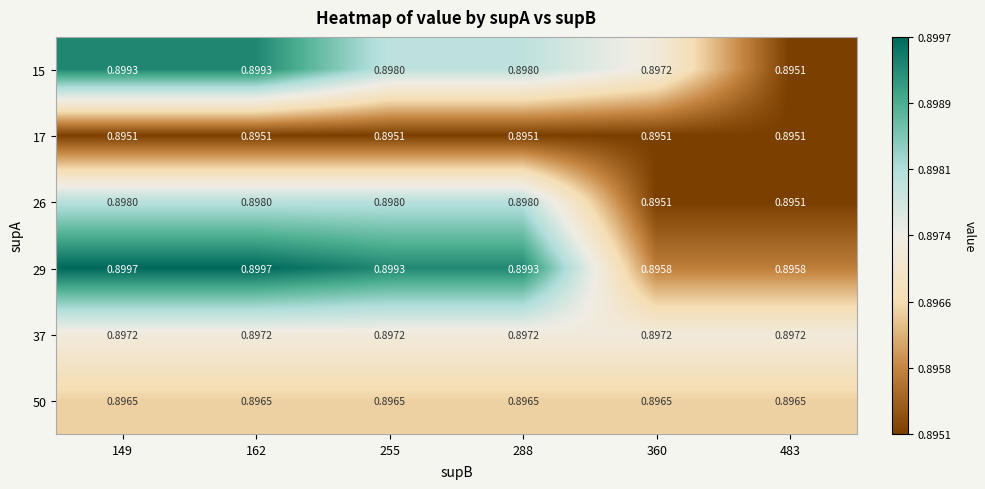

Is the value of 37 at 149 greater than the value of 26 at 149?

No